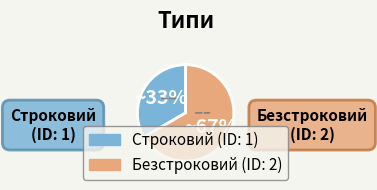

The Строковий slice represents 33% of the pie. True or false?

True